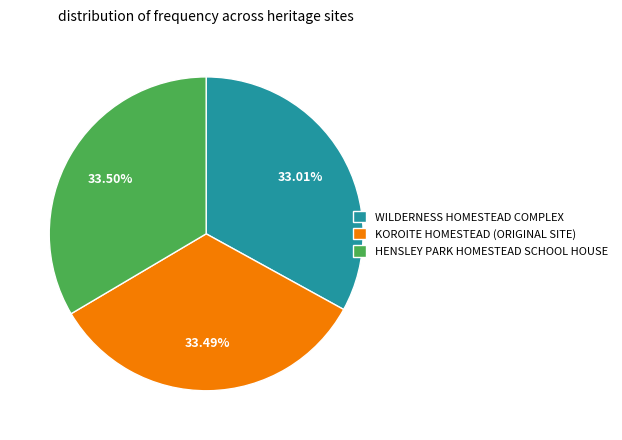

What percentage is NOT represented by WILDERNESS HOMESTEAD COMPLEX?

67.0%